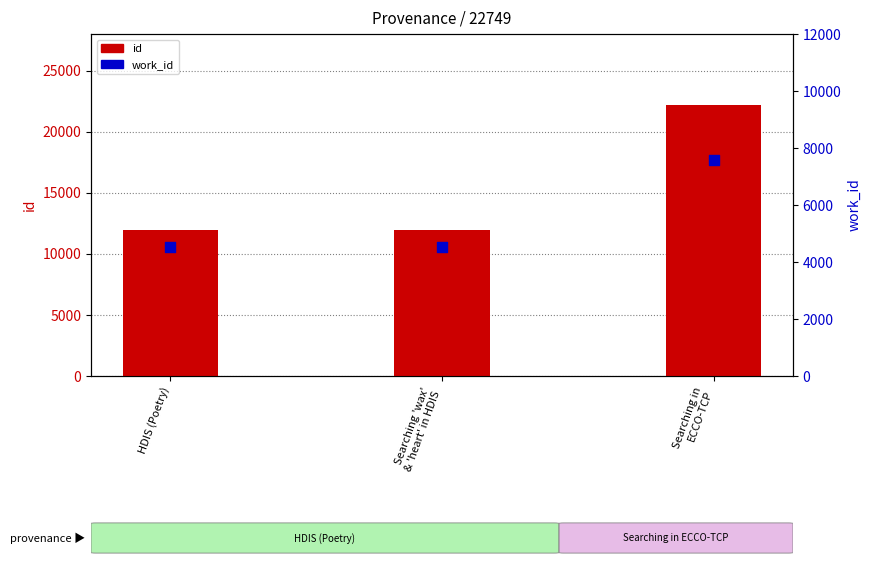

Which series has the widest spread of Y values?

id